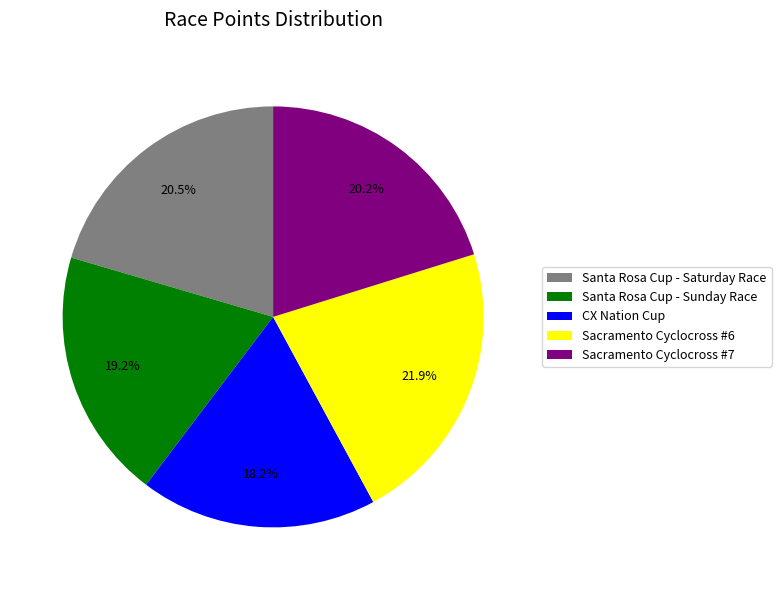

Does Sacramento Cyclocross #6 account for over 50% of the chart?

No